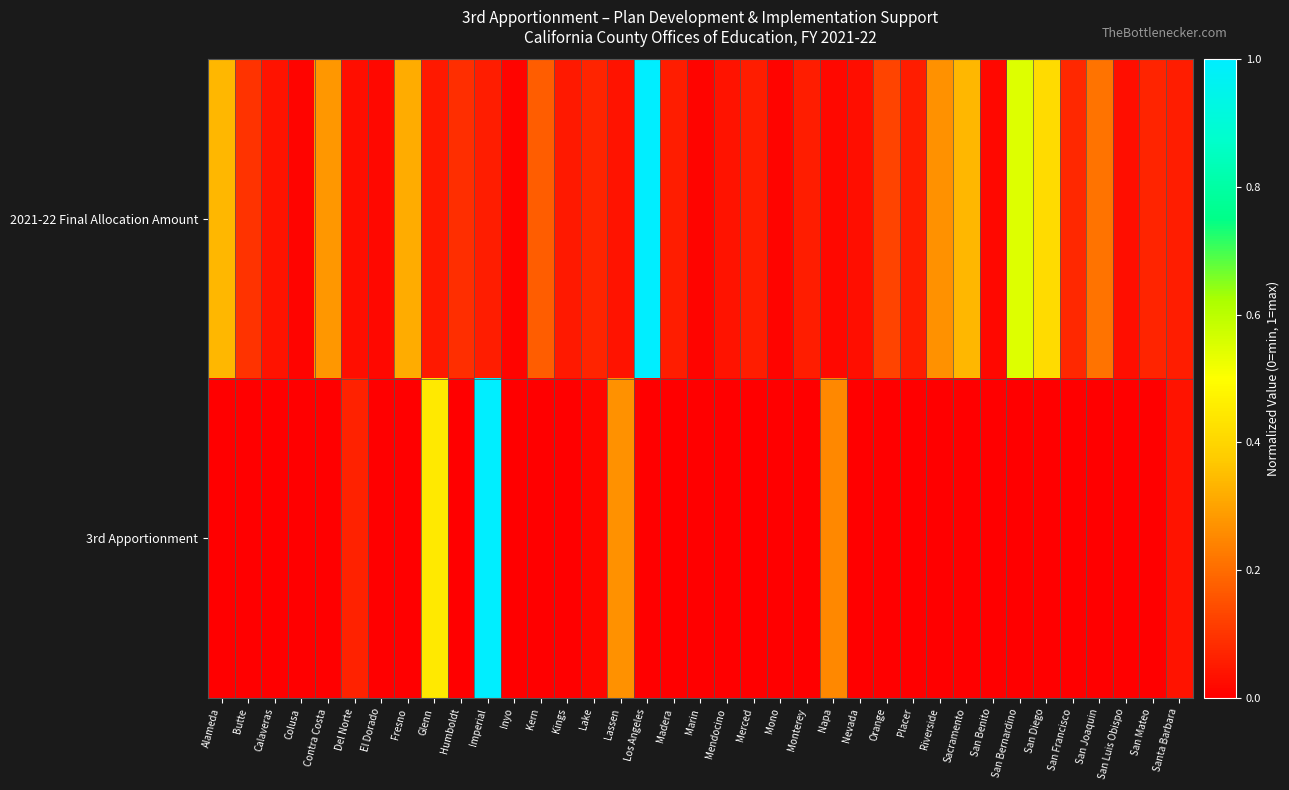

Which series has the largest range (max minus min)?

3rd Apportionment